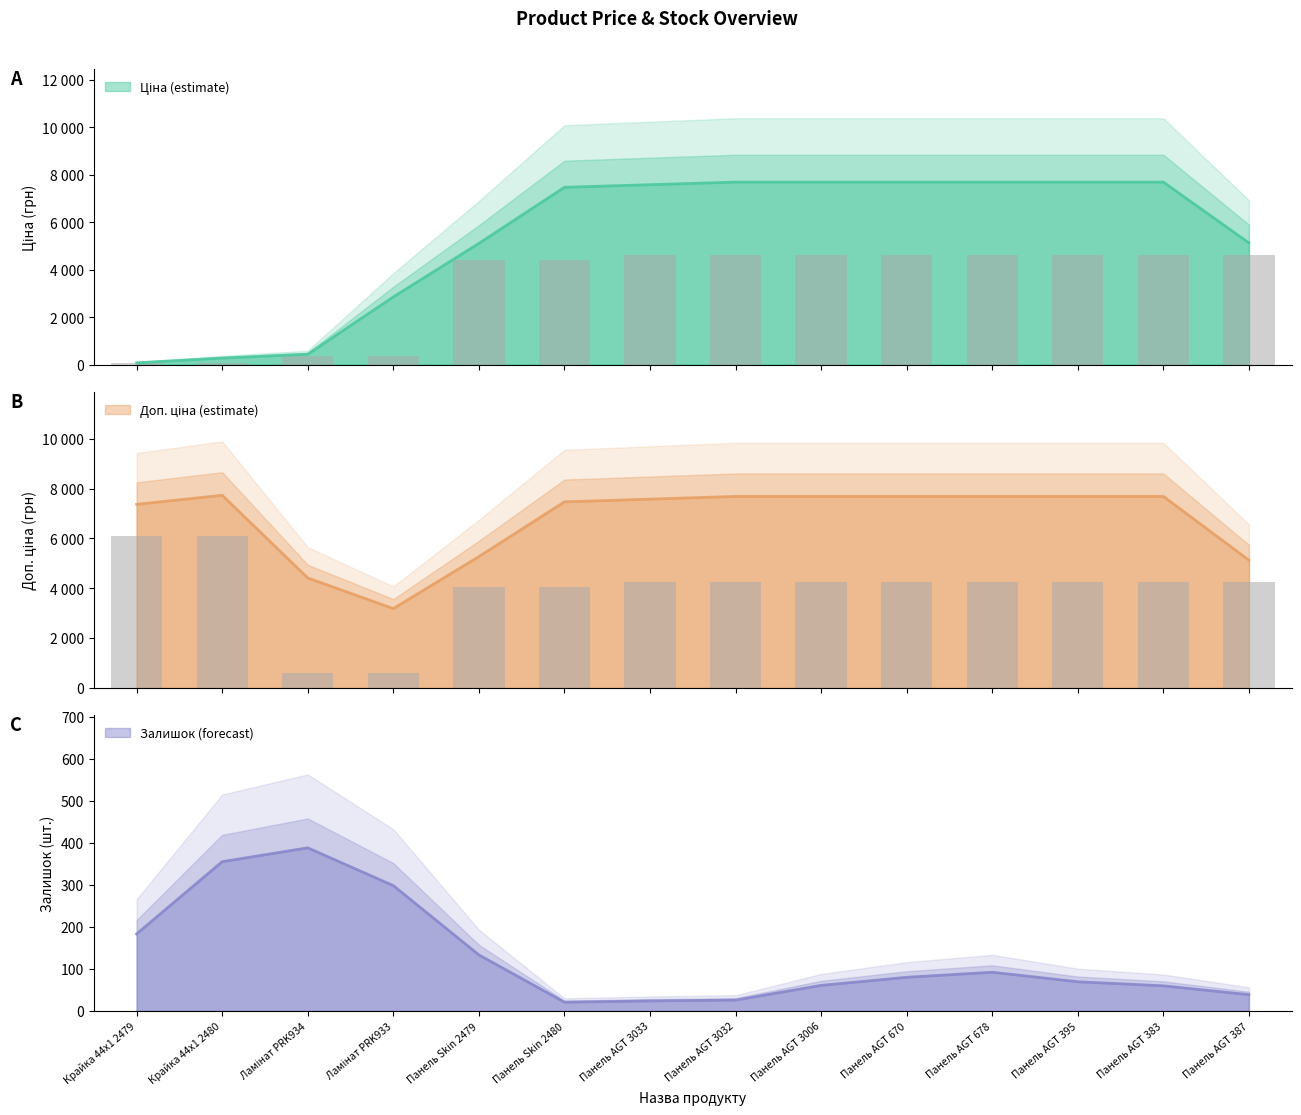

Between Крайка 44x1 2479 and Ламінат PRK933, which series saw the biggest shift?

Доп. ціна